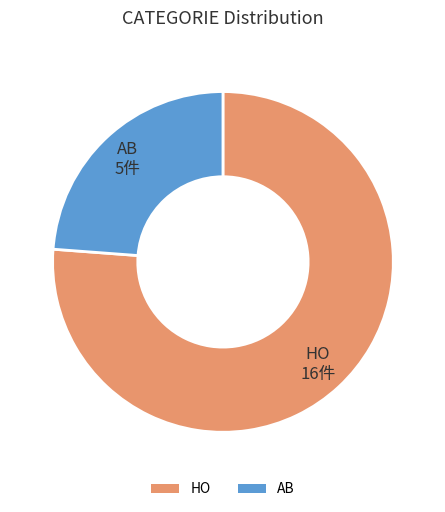

Which slice is the largest?

HO